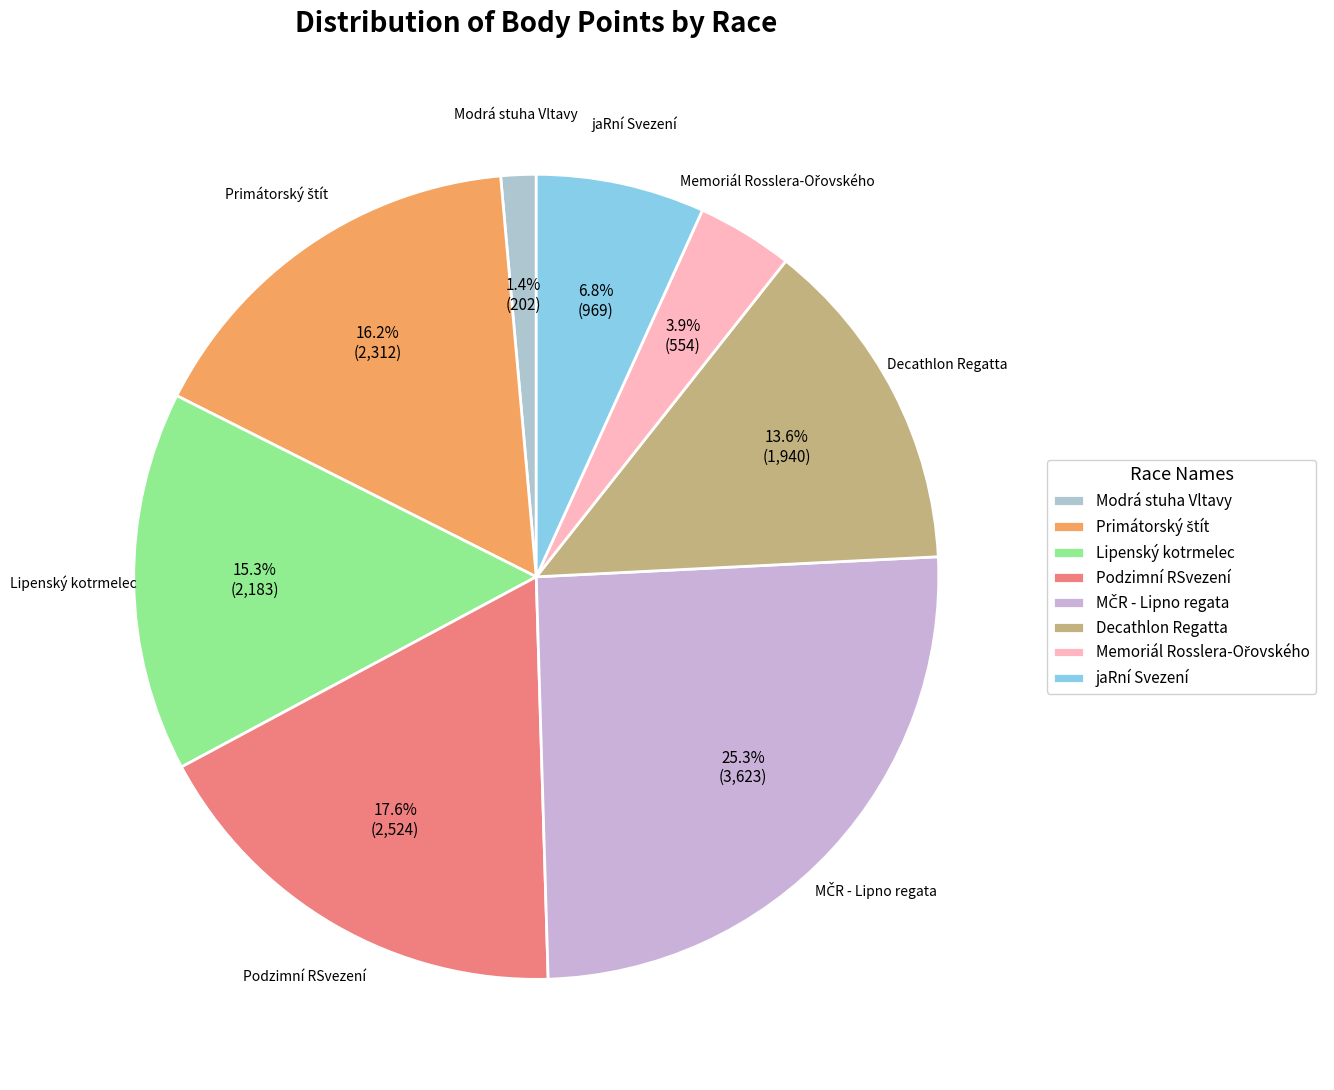

How many segments does this pie chart have?

8